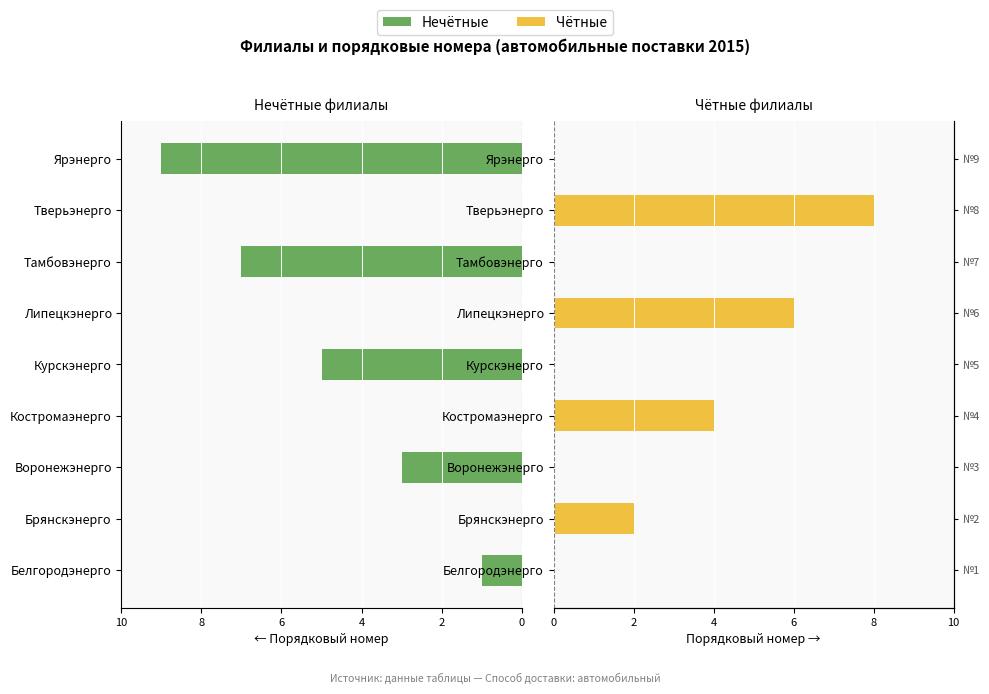

Which series changed the most between Белгородэнерго and Воронежэнерго?

Нечётные (авт.)